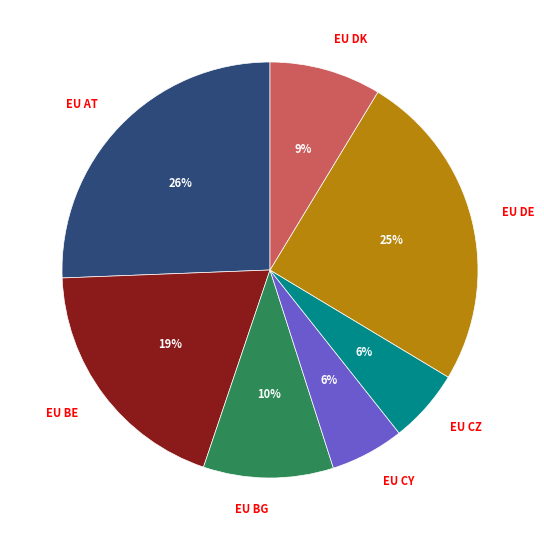

Is there a majority slice in this chart?

No